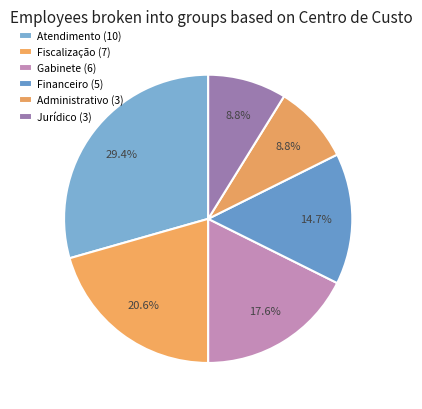

To the nearest percent, what is the average slice percentage?

17%